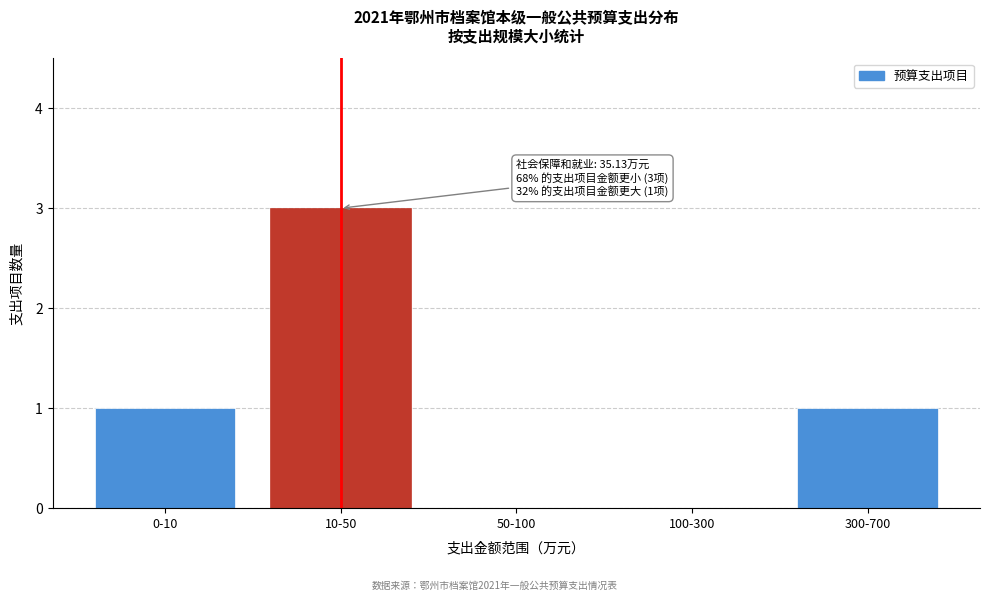

Reading right to left, what are all the values shown in this chart?

300-700=1	100-300=0	50-100=0	10-50=3	0-10=1